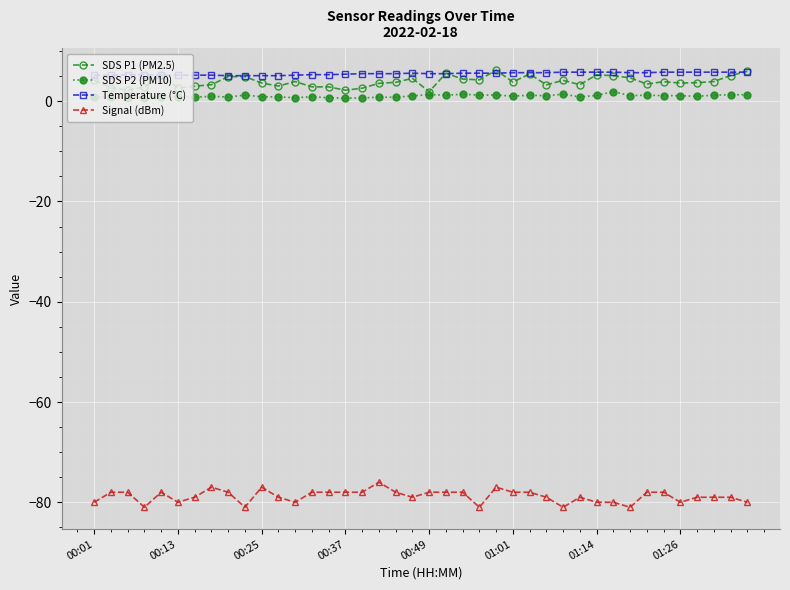

Count the number of data series in this chart.

4